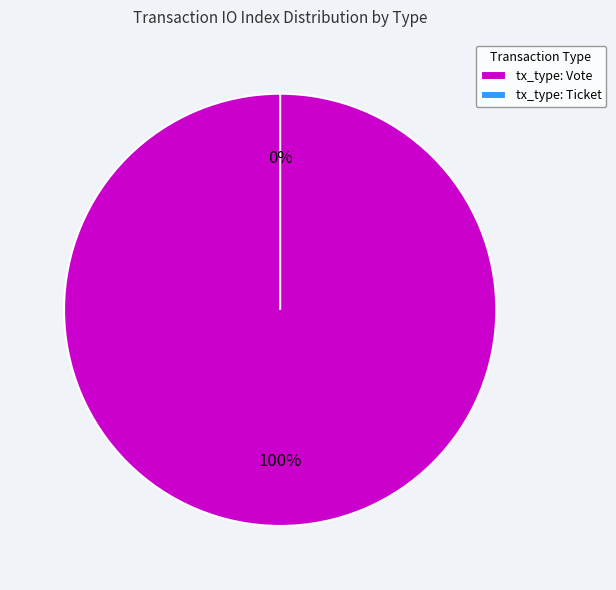

Is it true that Ticket is 7% of the pie?

False